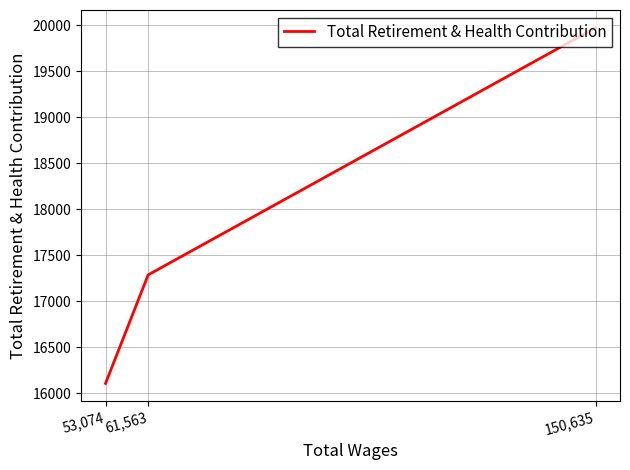

List the labels in order of value, smallest first.

53,074, 61,563, 150,635